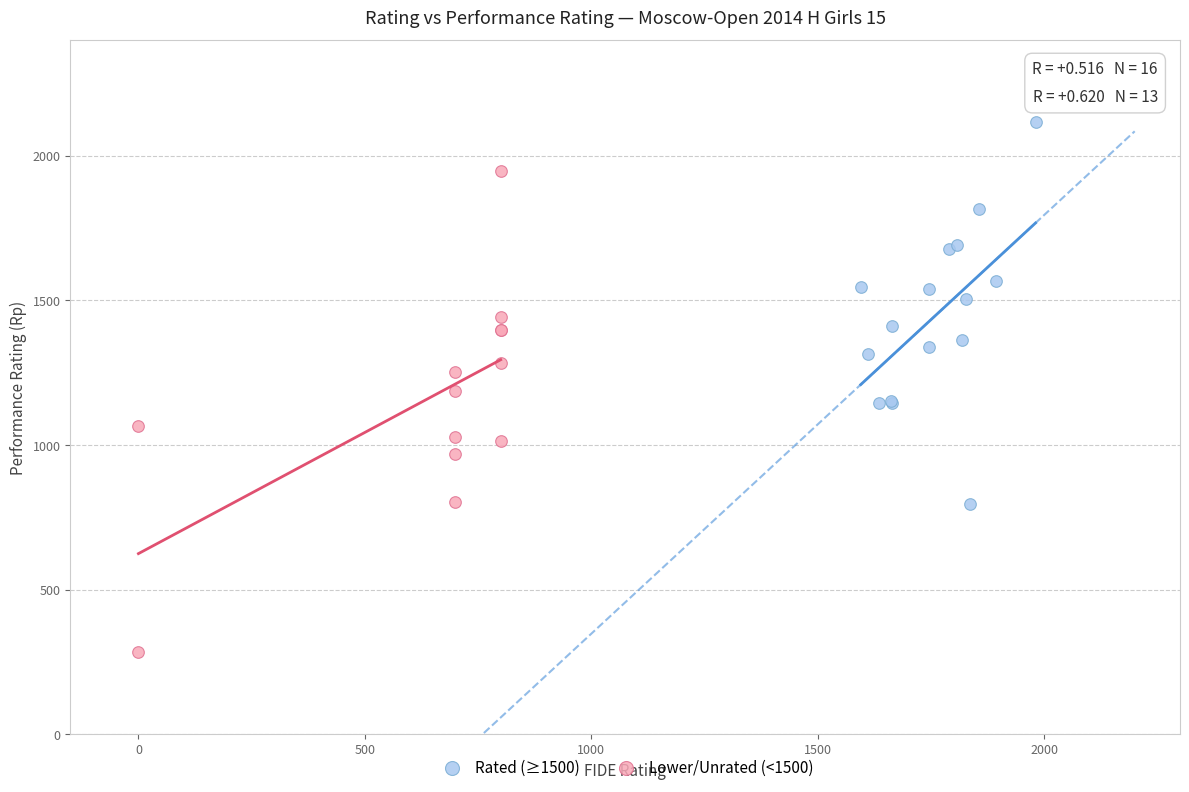

Which series contains the highest Y value?

Rated (≥1500)